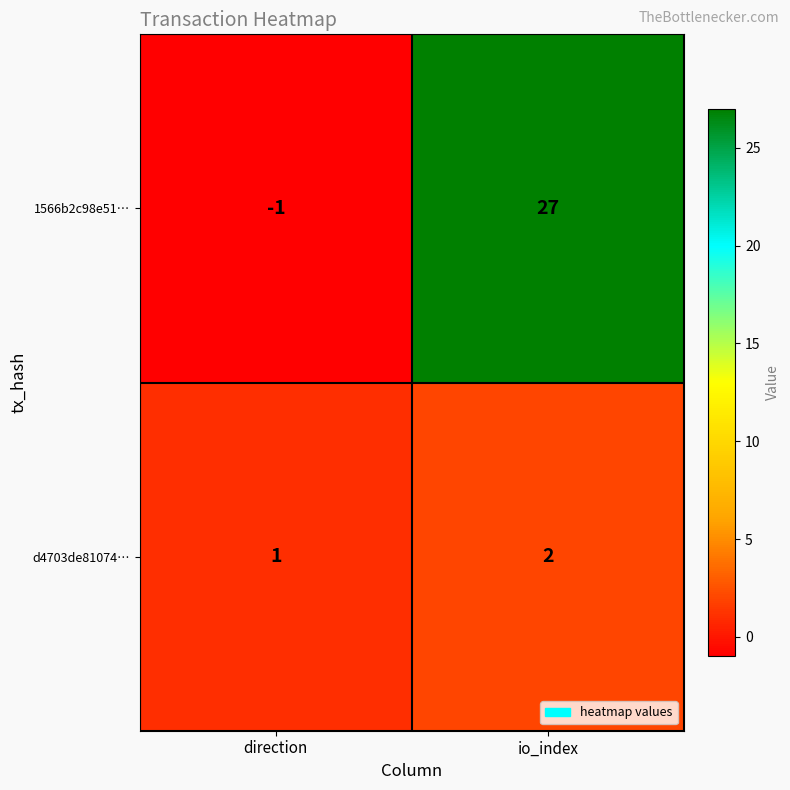

How many values in 1566b2c98e51… are above zero?

1